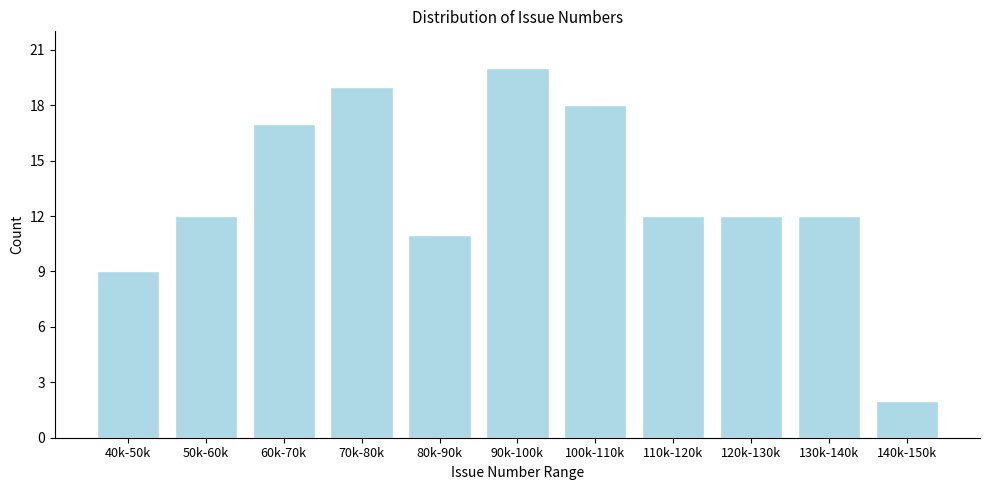

Reading left to right, what are all the values shown in this chart?

40k-50k=9	50k-60k=12	60k-70k=17	70k-80k=19	80k-90k=11	90k-100k=20	100k-110k=18	110k-120k=12	120k-130k=12	130k-140k=12	140k-150k=2